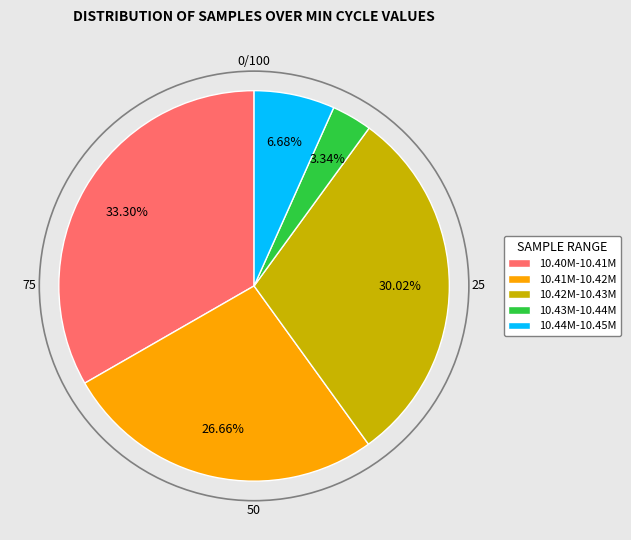

Rank the categories by value from highest to lowest.

10.40M-10.41M, 10.42M-10.43M, 10.41M-10.42M, 10.44M-10.45M, 10.43M-10.44M